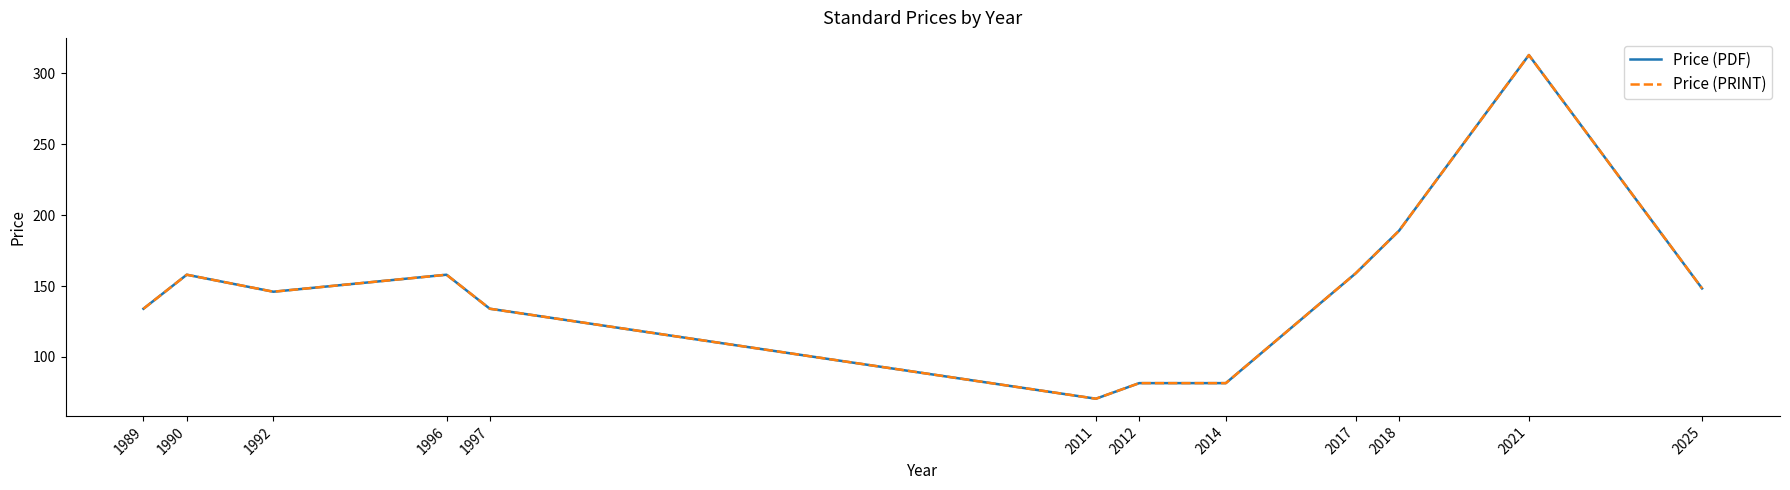

What is the approximate value of Price (PDF) at 1996?

158.0